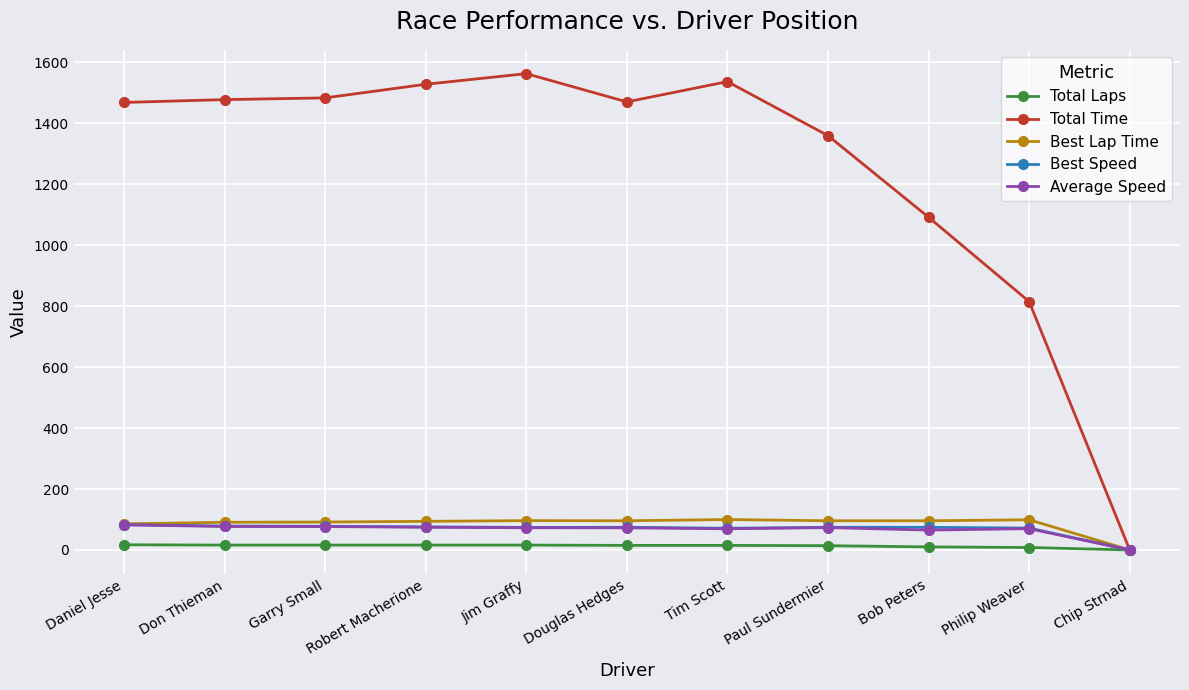

At how many categories does at least one series exceed 505?

10